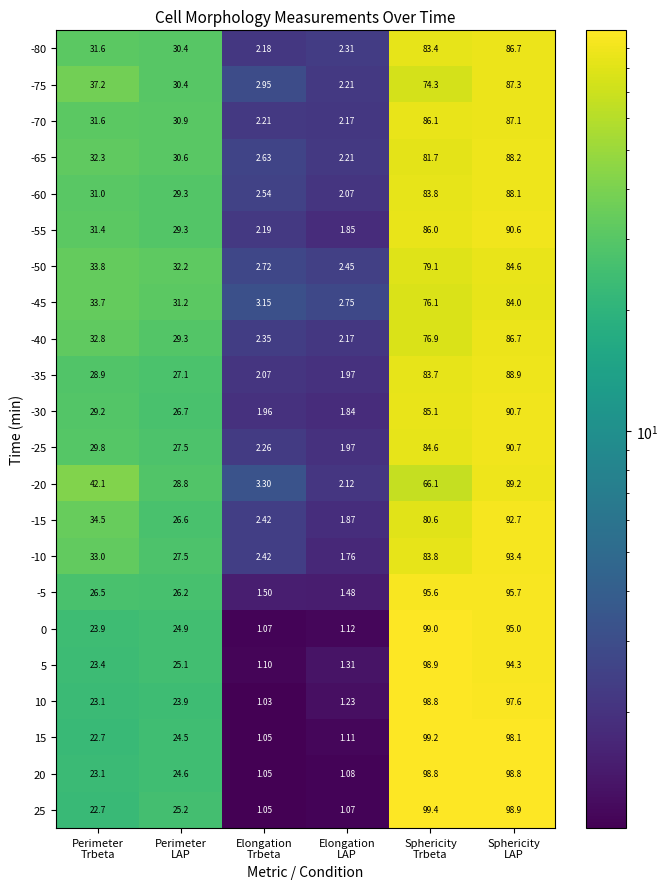

How many values in the -65 series are below 32?

3